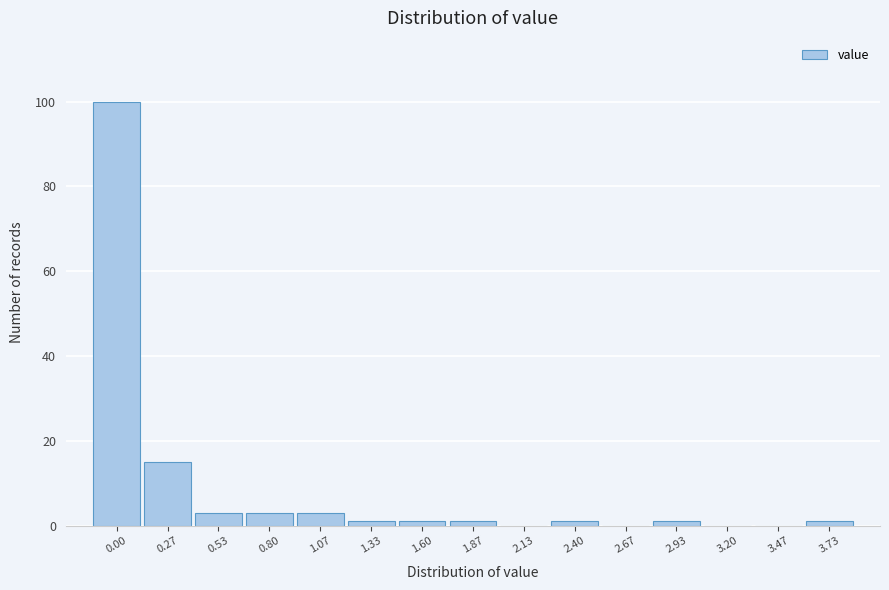

Reading right to left, what are all the values shown in this chart?

3.73=1	3.47=0	3.20=0	2.93=1	2.67=0	2.40=1	2.13=0	1.87=1	1.60=1	1.33=1	1.07=3	0.80=3	0.53=3	0.27=15	0.00=100